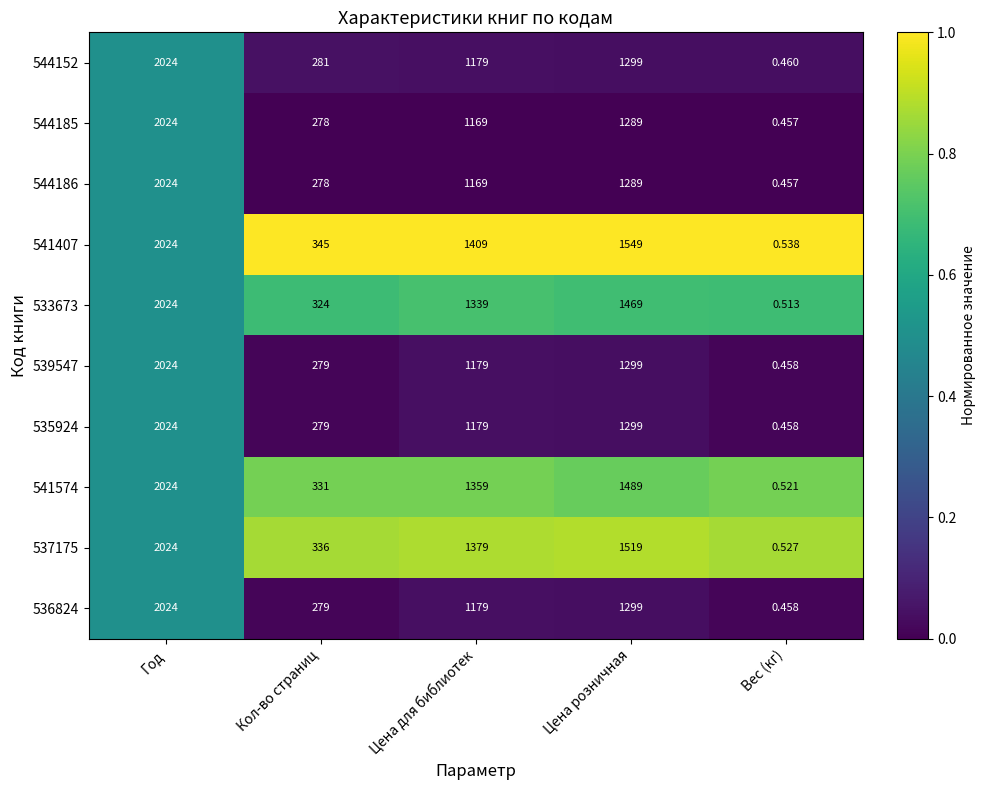

At which label does 544152 first exceed 1179?

Год